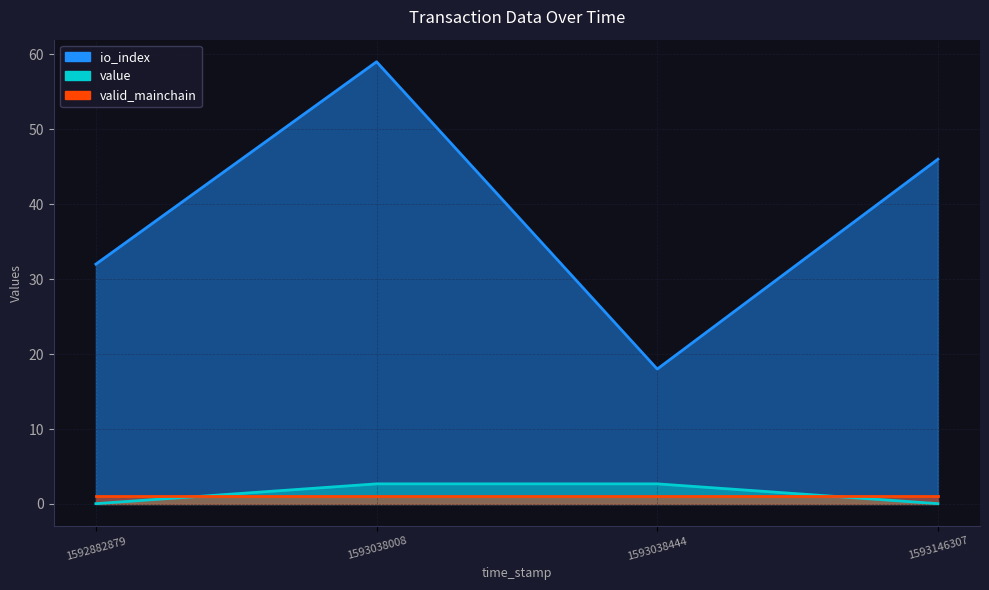

What is the highest value of the value series?

2.7